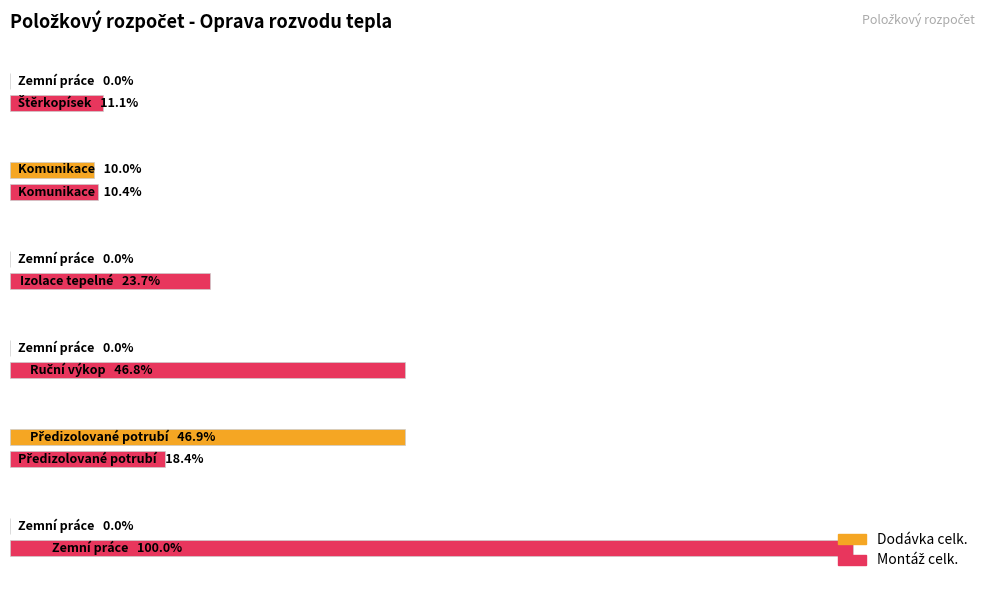

What is the value of the Montáž celk. bar at the 3rd from the left?

88725.0